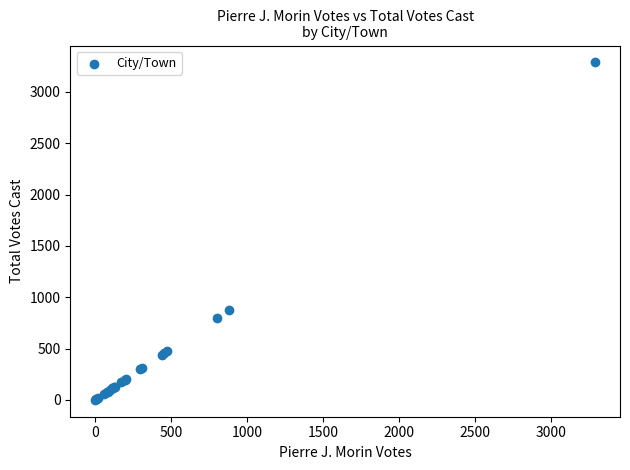

What Y value in the scatter plot is closest to 1644?

880